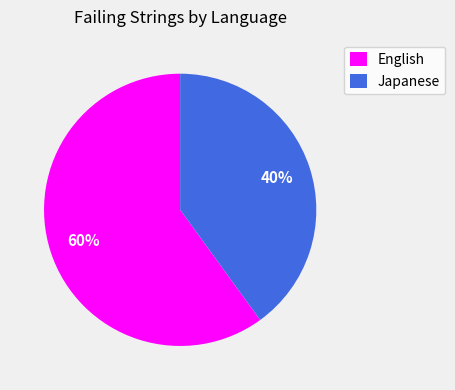

To the nearest percent, what is the difference between the largest and smallest slice percentages?

20%